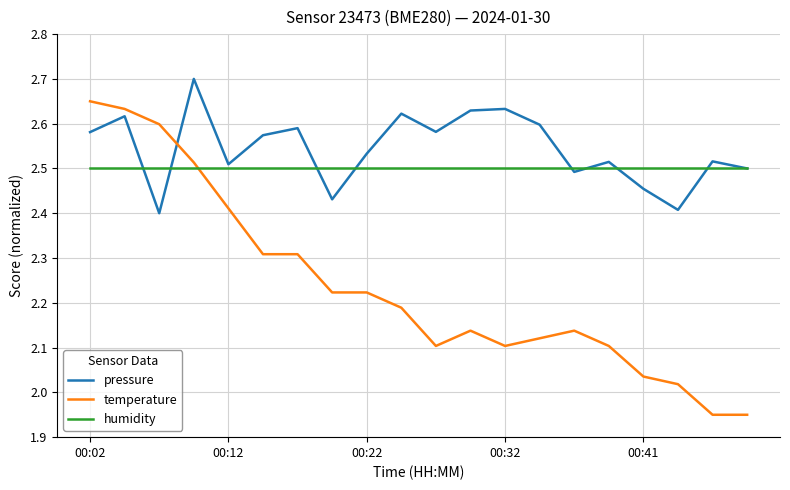

What is the maximum value for pressure?

2.7